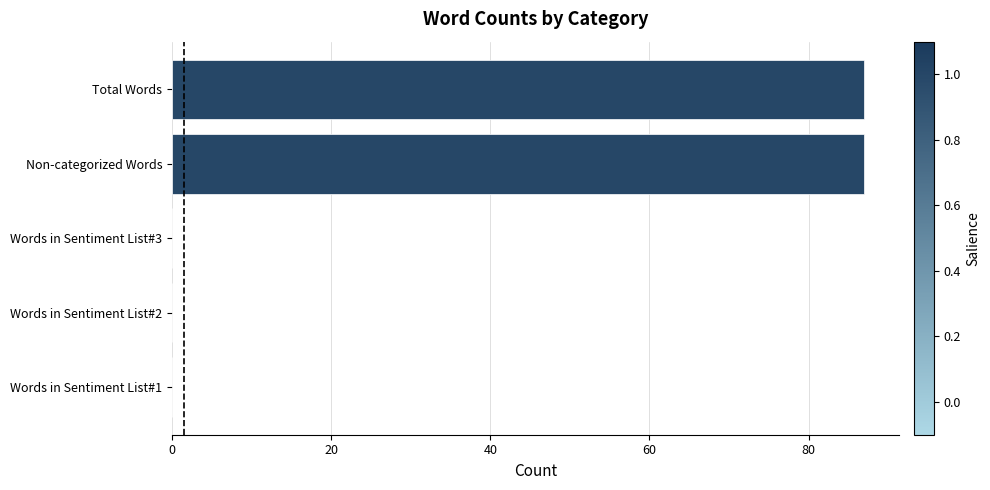

Reading bottom to top, list all the values displayed in this chart.

Words in Sentiment List#1=0	Words in Sentiment List#2=0	Words in Sentiment List#3=0	Non-categorized Words=87	Total Words=87